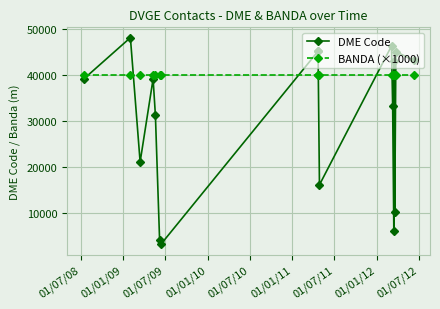

What is the label of the 5th point from the left?

01/07/10